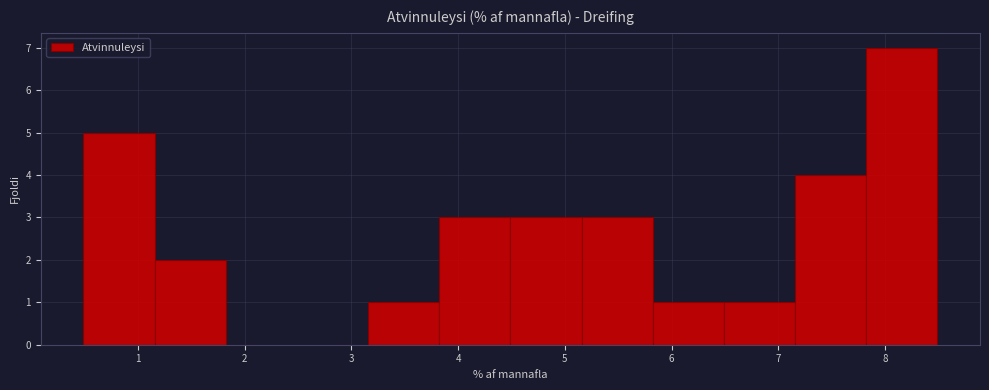

How tall is the bar that spans 6.5 to 7.2 on the x-axis? Neither the bar edges nor the heights are printed on the chart, so give them approximately, as read against the axes.

1